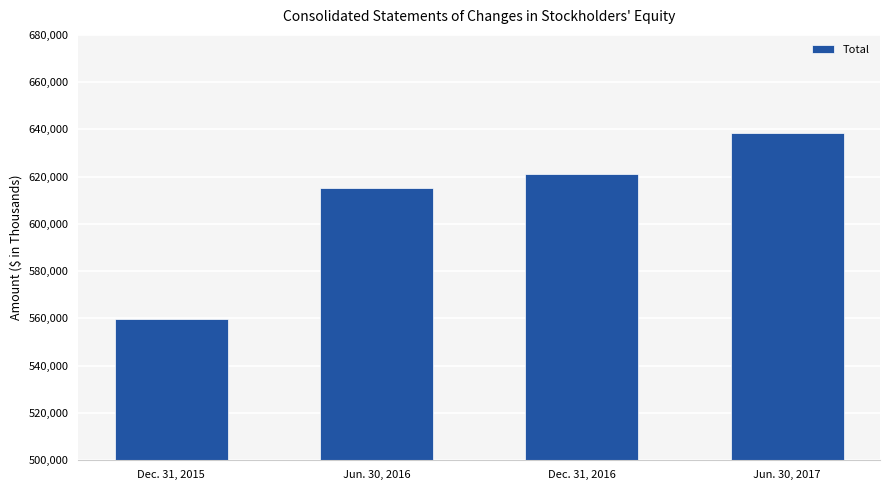

At which label is the value closest to 599149?

Jun. 30, 2016